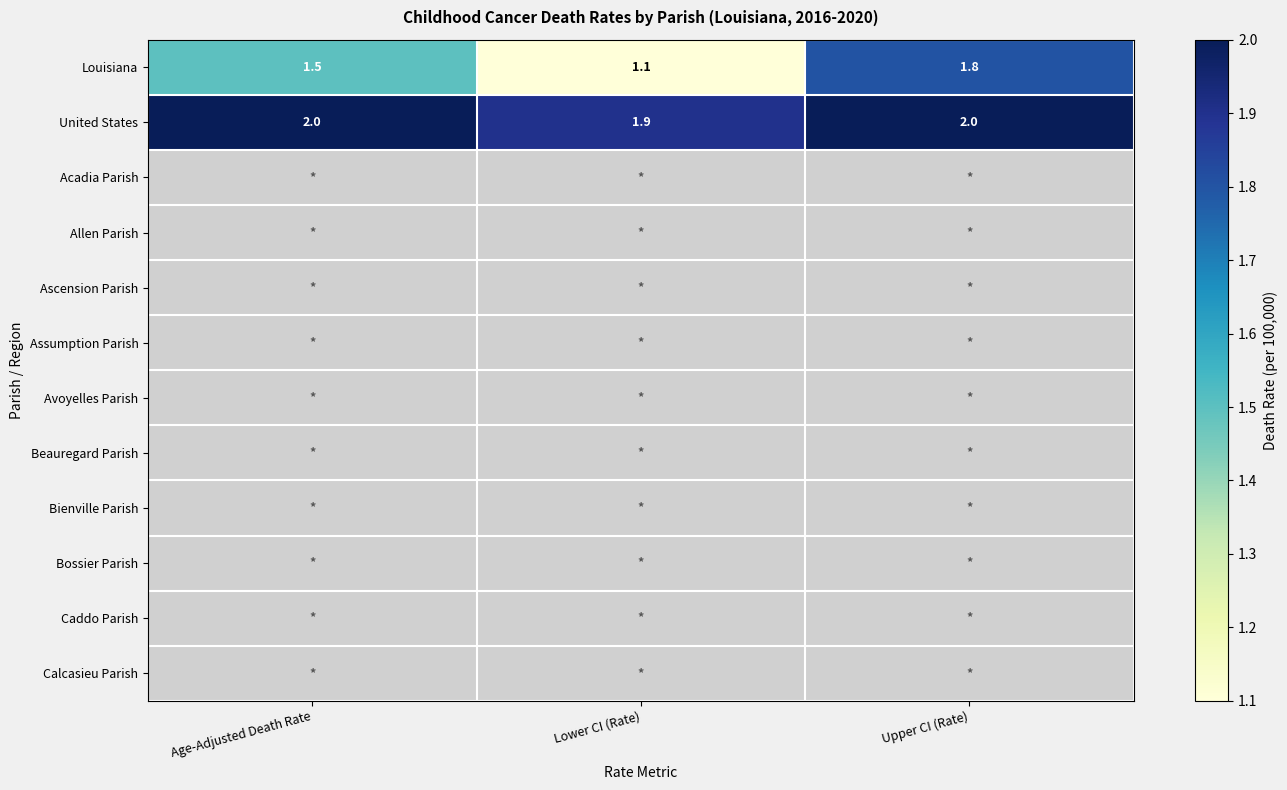

Read the United States value at Upper CI (Rate).

2.0